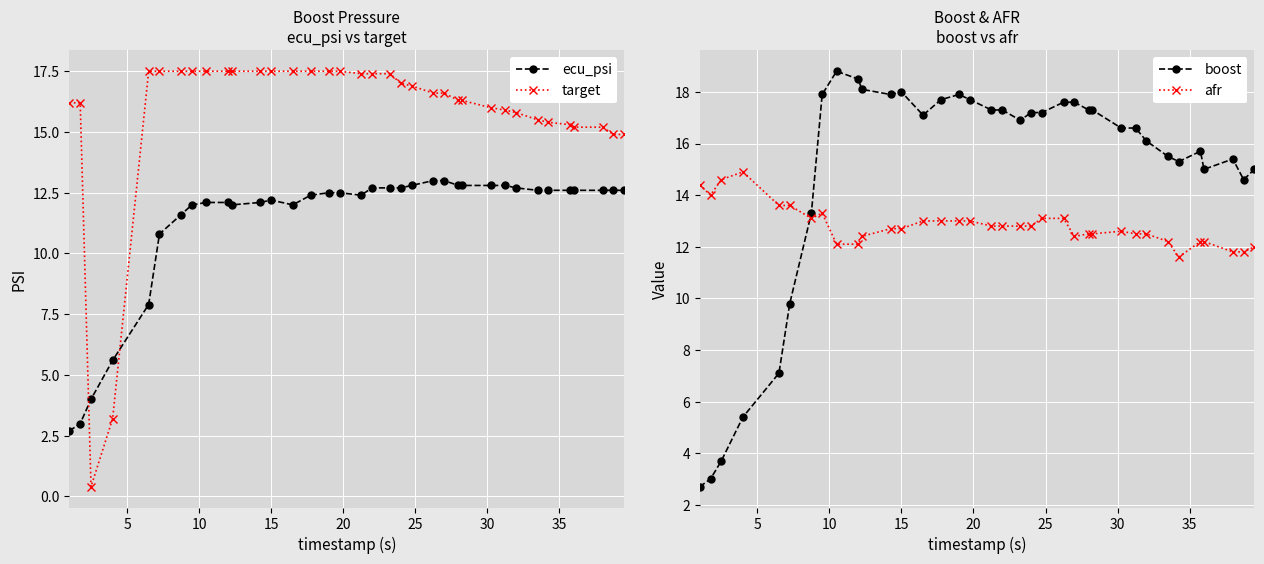

What is the lowest value of the ecu_psi series?

2.7